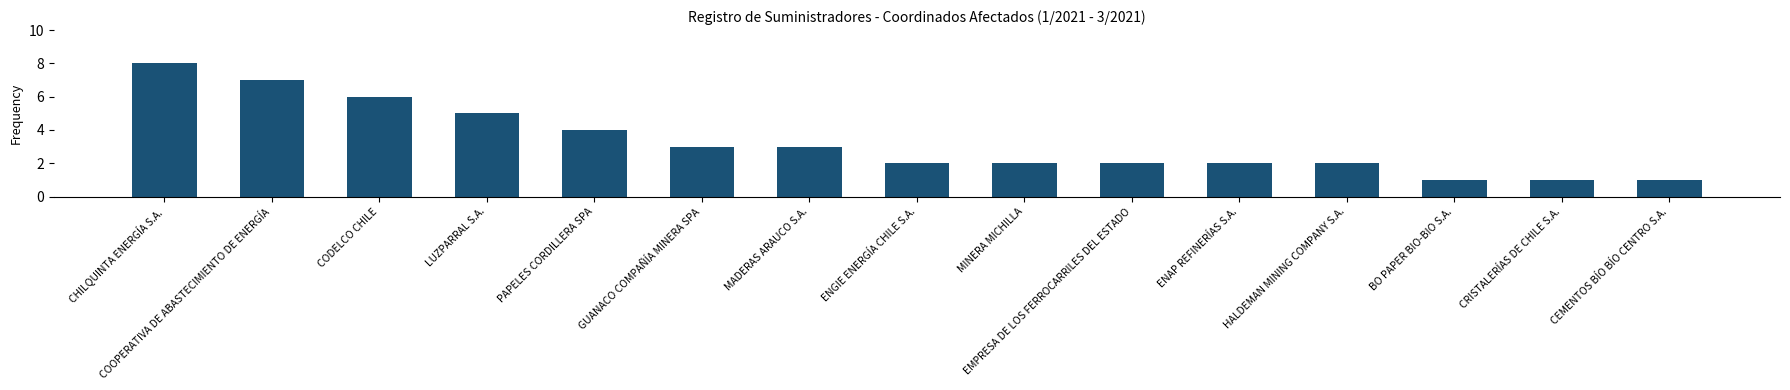

The chart shows a value of 1 at CEMENTOS BÍO BÍO CENTRO S.A.. True or false?

True